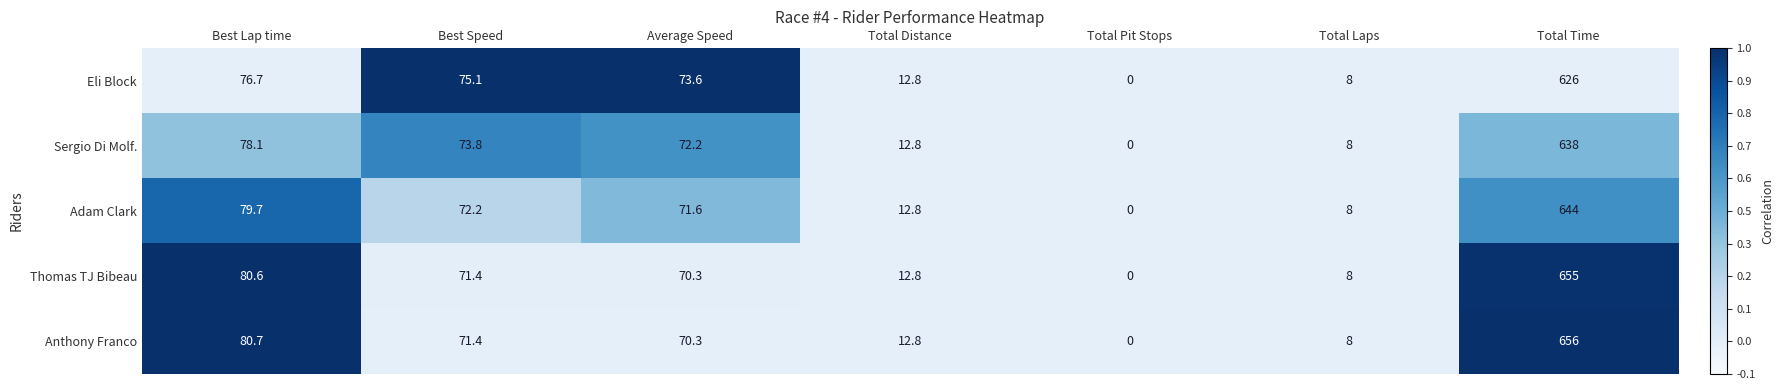

Which series has the largest range (max minus min)?

Anthony Franco